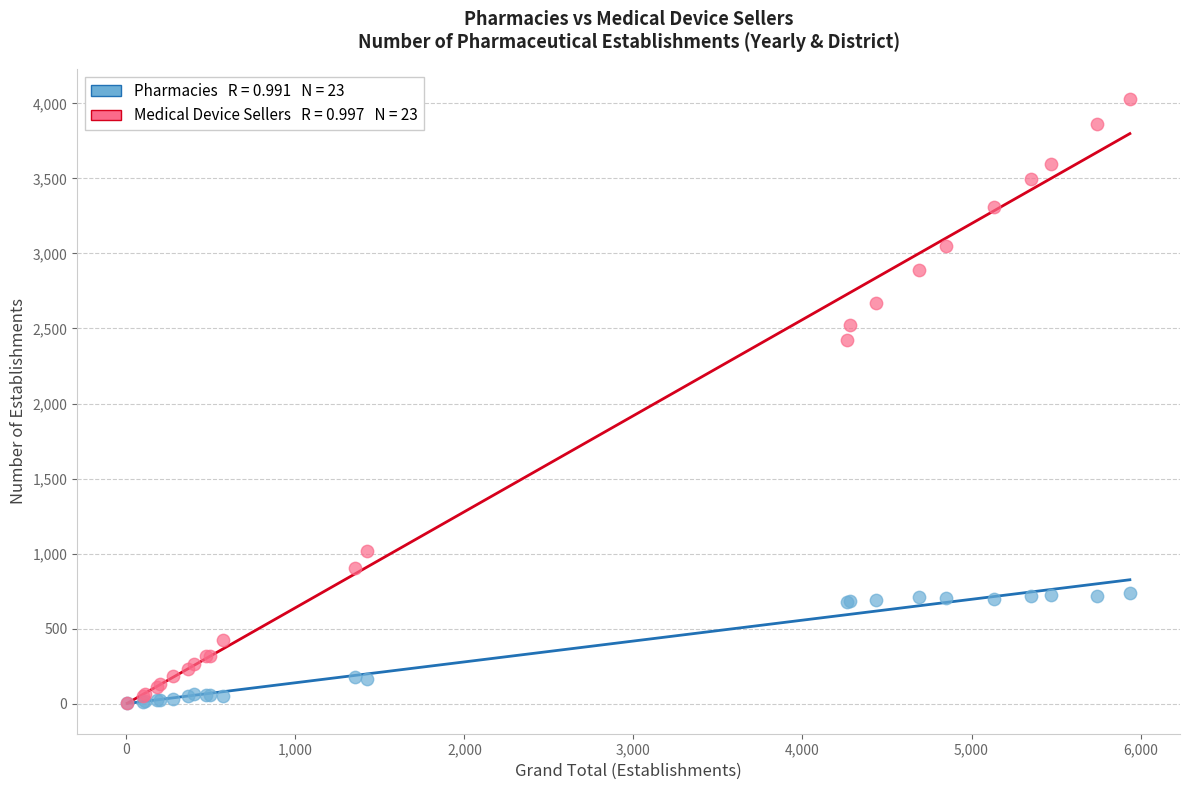

Across all series, what Y value is closest to 2014?

2426